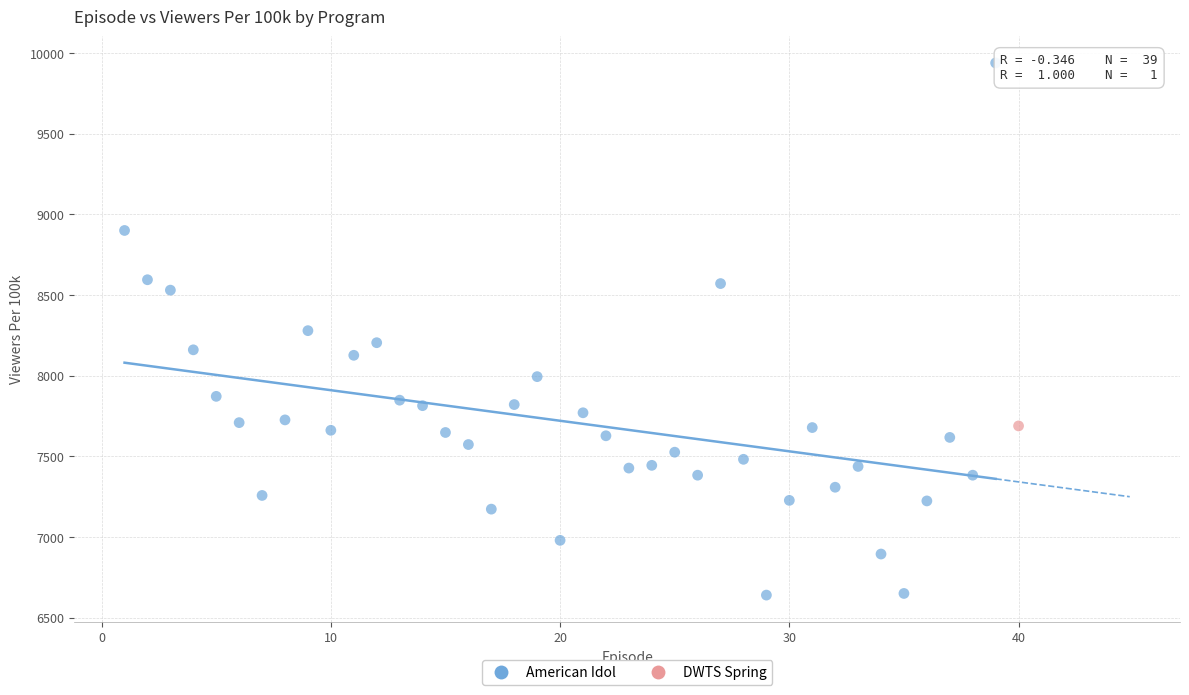

What are all the series names shown in the legend?

American Idol, DWTS Spring